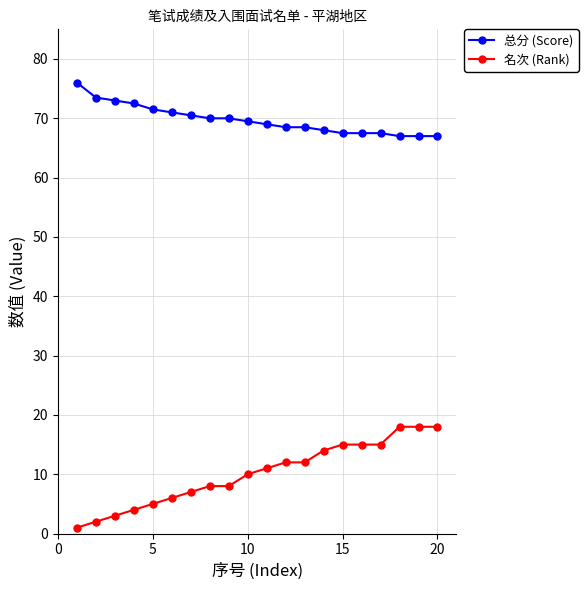

What are all the series names shown in the legend?

总分 (Score), 名次 (Rank)